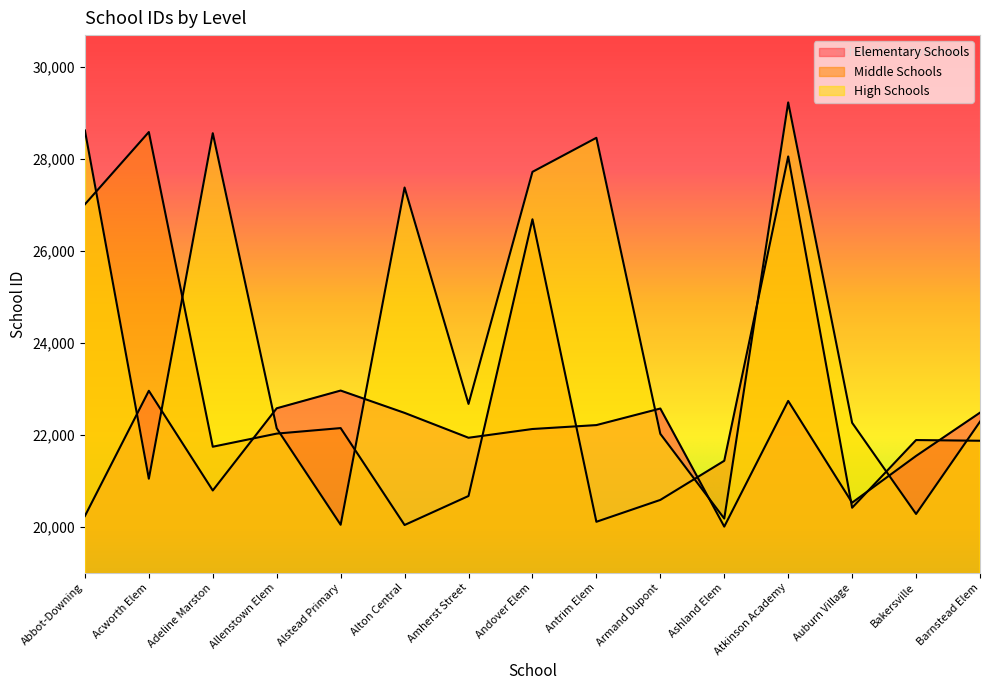

The value of Middle Schools at Barnstead Elem is 8233. True or false?

False